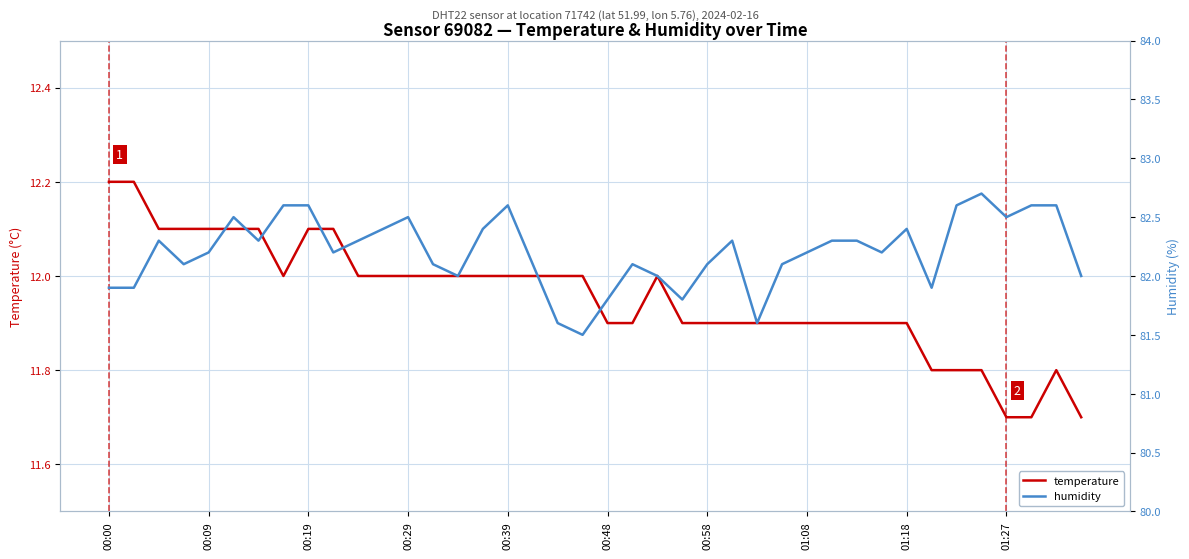

Reading left to right, extract all data points from this chart.

temperature: 12.2	12.2	12.1	12.1	12.1	12.1	12.1	12.0	12.1	12.1	12.0	12.0	12.0	12.0	12.0	12.0	12.0	12.0	12.0	12.0	11.9	11.9	12.0	11.9	11.9	11.9	11.9	11.9	11.9	11.9	11.9	11.9	11.9	11.8	11.8	11.8	11.7	11.7	11.8	11.7
humidity: 81.9	81.9	82.3	82.1	82.2	82.5	82.3	82.6	82.6	82.2	82.3	82.4	82.5	82.1	82.0	82.4	82.6	82.1	81.6	81.5	81.8	82.1	82.0	81.8	82.1	82.3	81.6	82.1	82.2	82.3	82.3	82.2	82.4	81.9	82.6	82.7	82.5	82.6	82.6	82.0